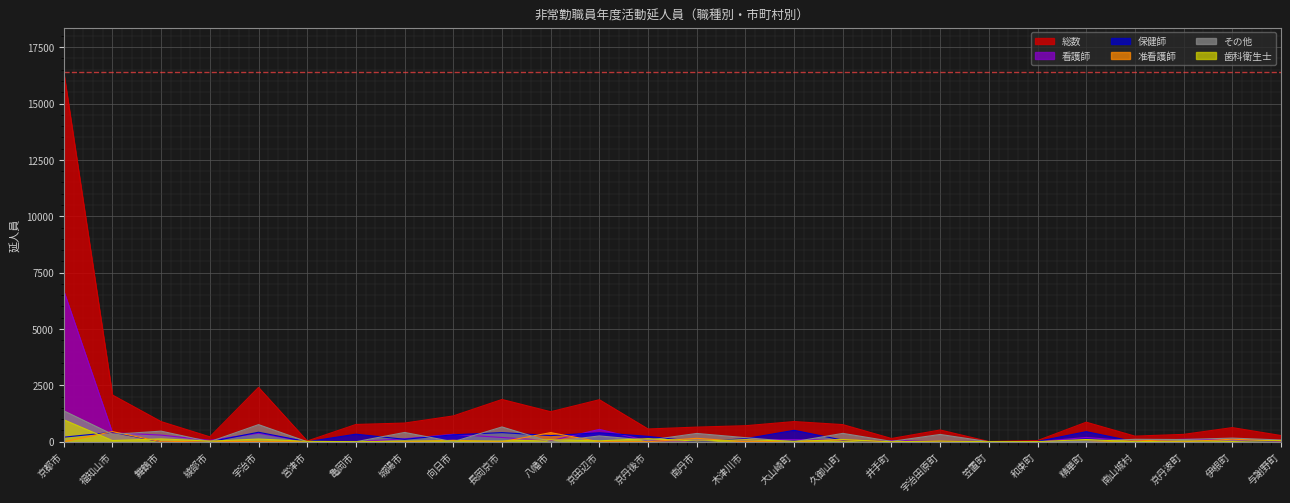

Reading left to right, transcribe all the data shown in this chart.

総数: 16400	2072	892	218	2411	32	766	829	1145	1875	1332	1864	566	649	711	895	760	144	521	10	53	867	249	327	627	276
保健師: 203	417	0	0	421	0	335	108	308	405	272	398	238	0	135	506	71	2	28	3	13	447	0	0	4	39
看護師: 6691	399	295	63	377	0	0	131	330	189	45	548	36	33	84	92	65	41	43	0	1	190	20	111	88	4
准看護師: 0	449	0	28	0	0	0	0	64	0	404	0	0	151	0	0	87	0	28	0	0	7	76	0	112	37
歯科衛生士: 975	53	127	25	120	18	0	33	29	33	85	40	135	32	90	20	93	0	30	1	5	98	4	28	12	51
その他: 1372	328	470	0	759	0	0	412	0	656	0	257	65	368	180	0	371	17	323	1	7	12	108	98	161	77